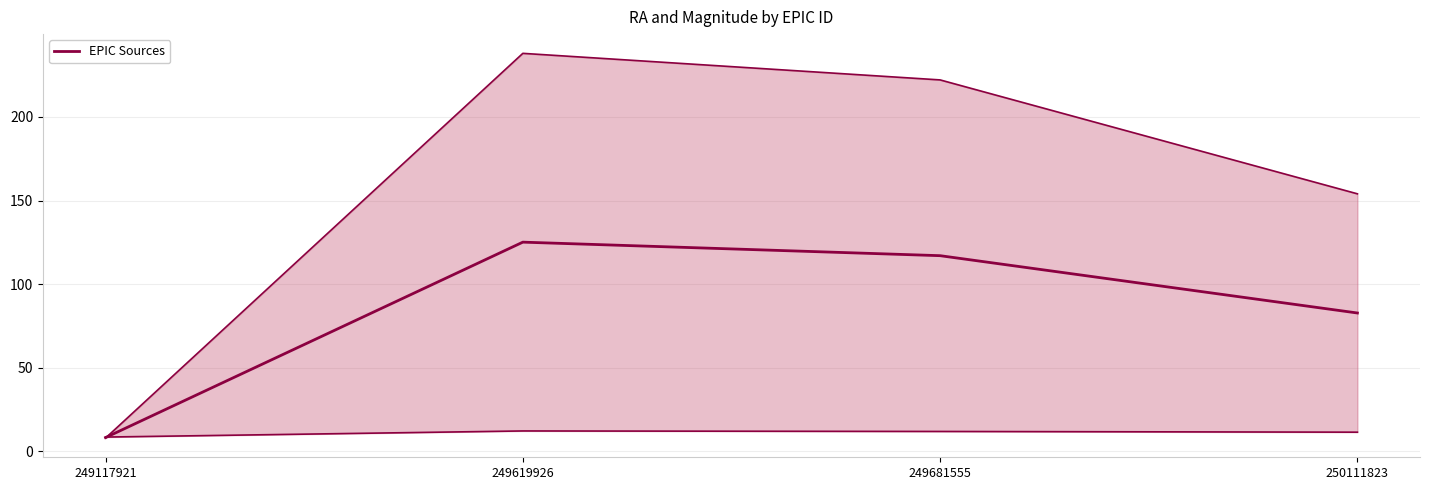

What is the value of the 3rd point from the left?

117.0